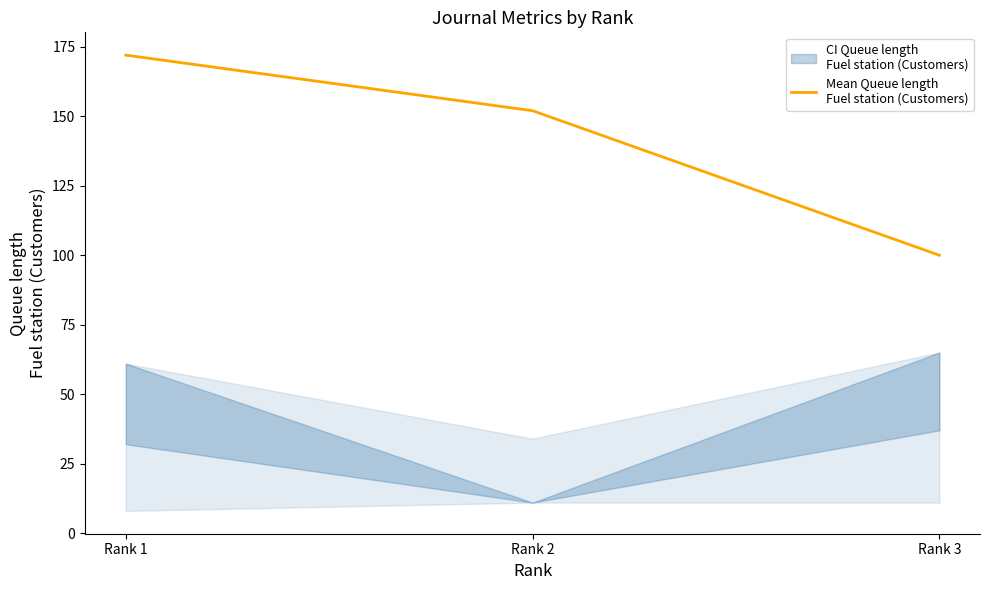

What is the sum of the values at Rank 2 and Rank 1?

324